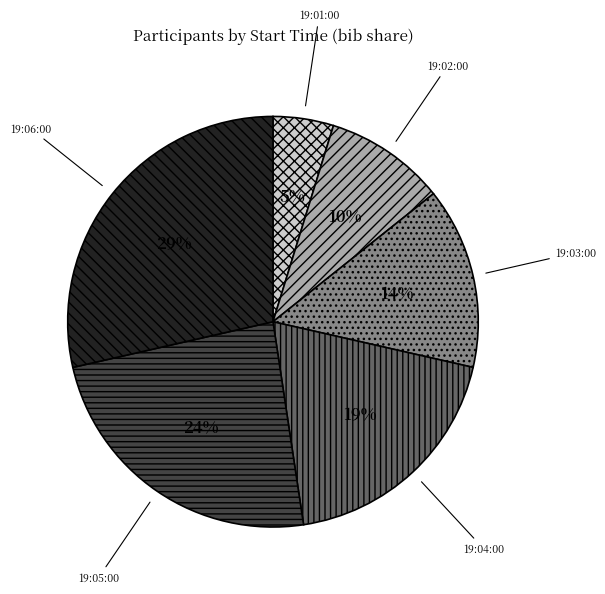

Which has a higher value, 19:05:00 or 19:03:00?

19:05:00